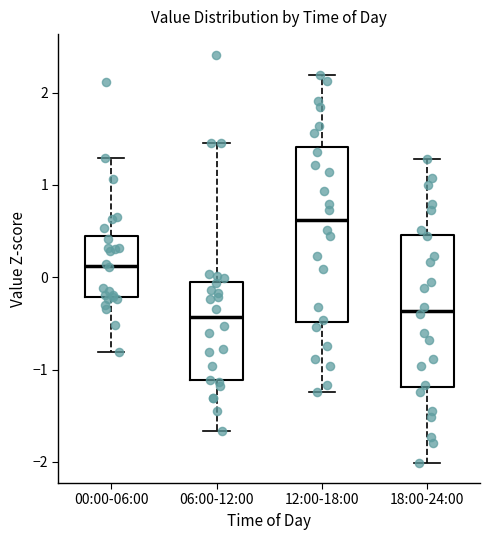

Reading left to right, transcribe this box plot: for each box, give where its median line is, the range the box spans, and where its two whiskers end, as read against the y-axis. The values are not printed on the chart, so give them approximately, as read against the axis.

00:00-06:00: median 0.1, box -0.2 to 0.4, whiskers -0.8 to 1.3
06:00-12:00: median -0.4, box -1.1 to 0.0, whiskers -1.7 to 1.5
12:00-18:00: median 0.6, box -0.5 to 1.4, whiskers -1.2 to 2.2
18:00-24:00: median -0.4, box -1.2 to 0.5, whiskers -2.0 to 1.3